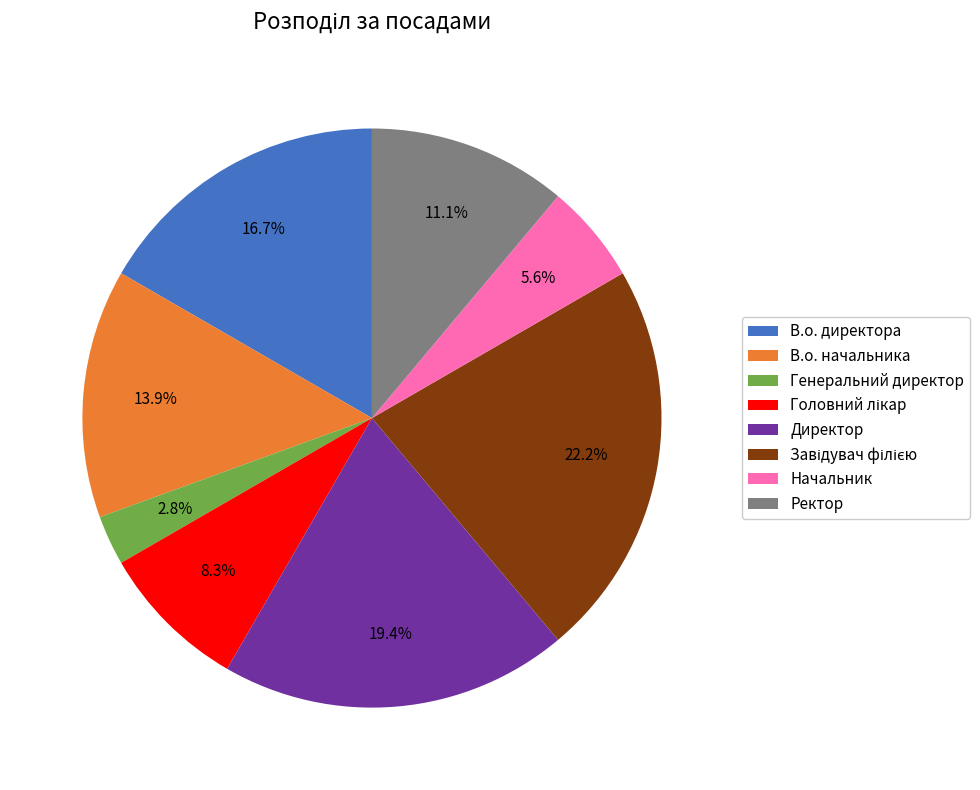

Count the number of slices in the pie.

8